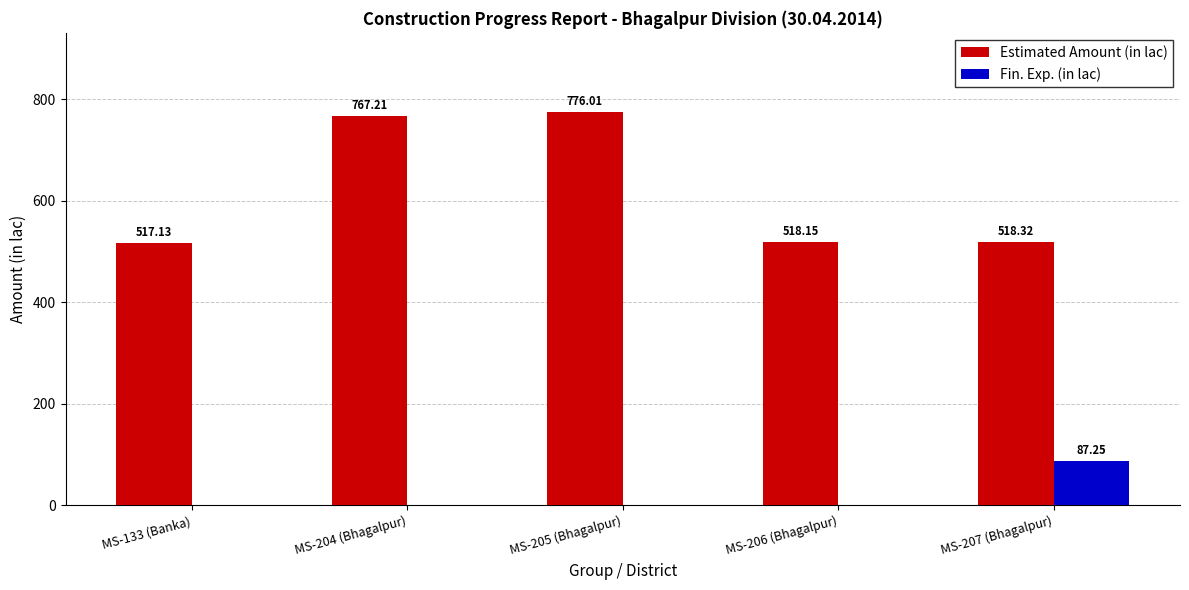

Is the value of Estimated Amount (in lac) at MS-205 (Bhagalpur) greater than the value of Fin. Exp. (in lac) at MS-133 (Banka)?

Yes